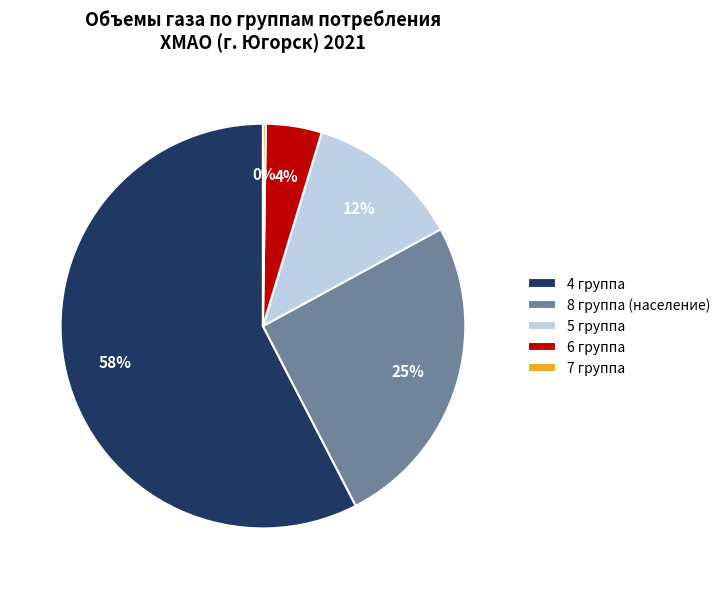

To the nearest percent, what percentage of the pie is 6 группа?

4%